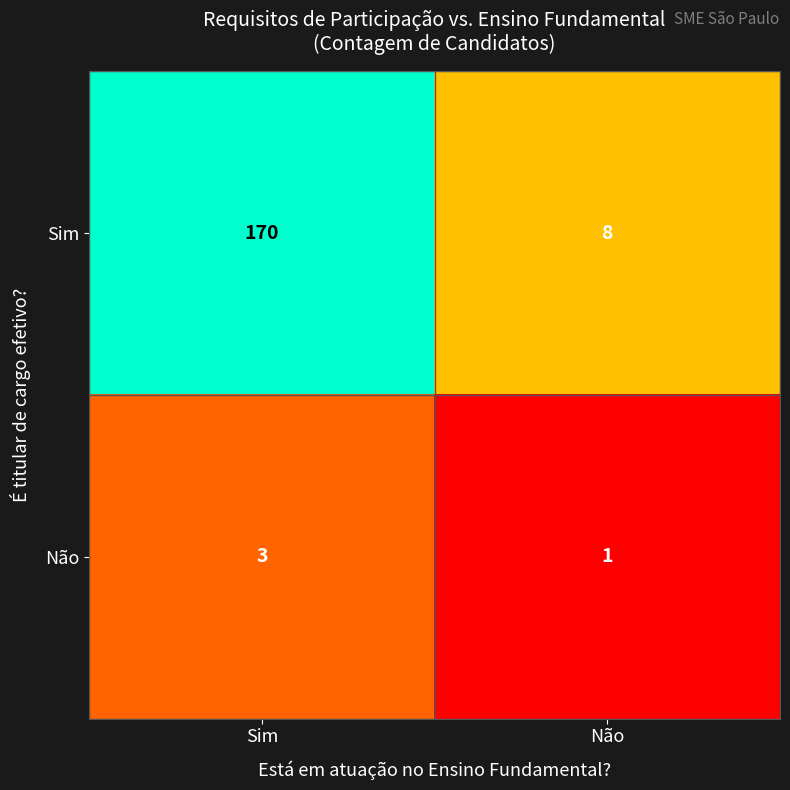

What is the maximum value shown in the chart?

170